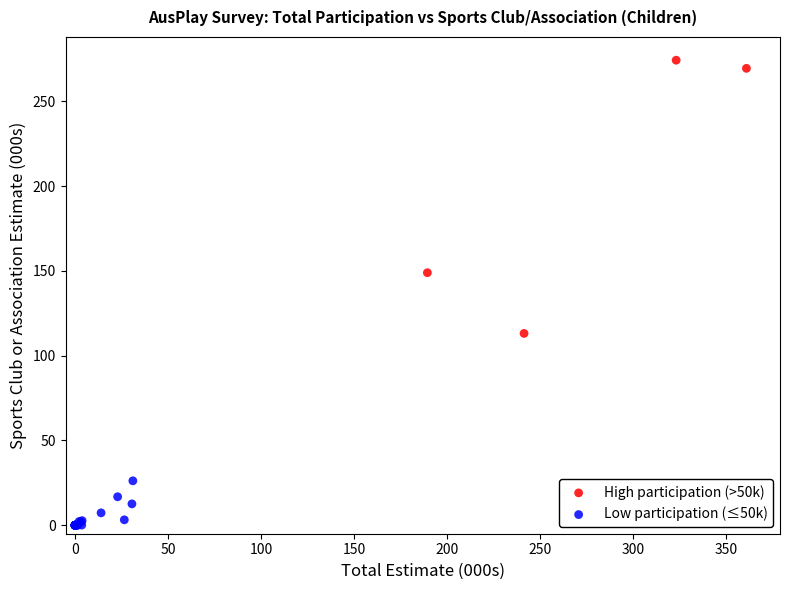

What are all the series names shown in the legend?

High participation (>50k), Low participation (≤50k)